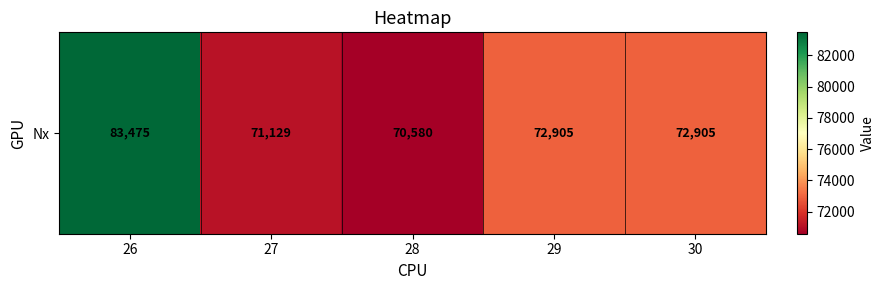

The value at 29 is 125985. True or false?

False